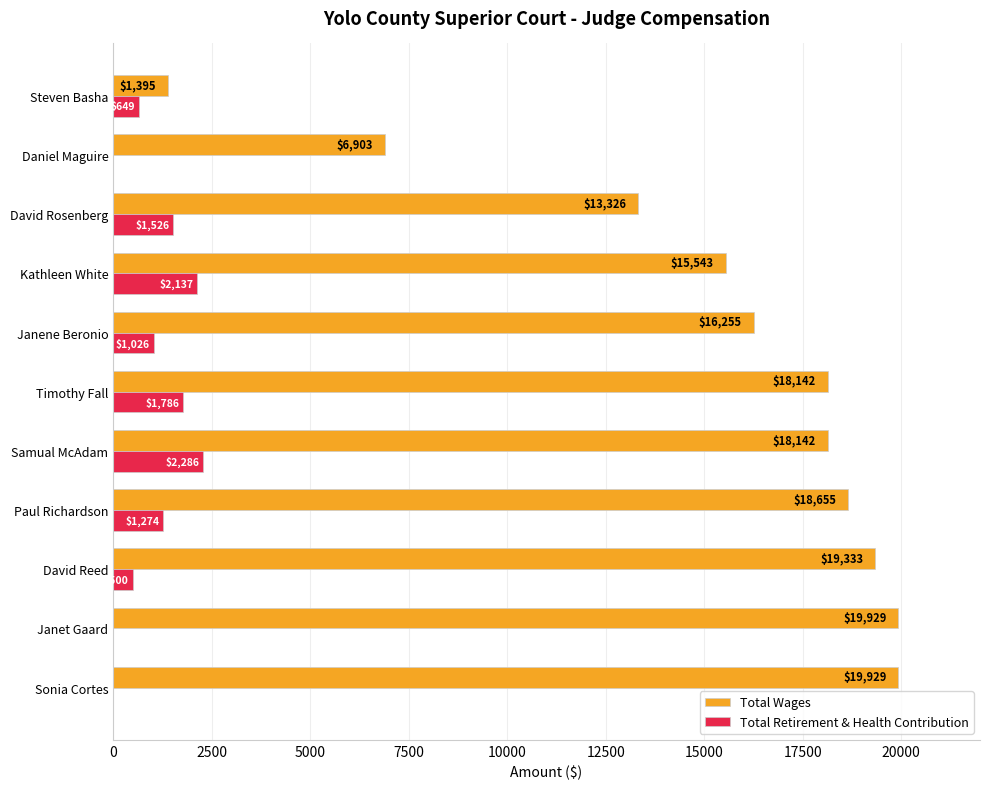

What is the total value across all series at David Reed?

19833